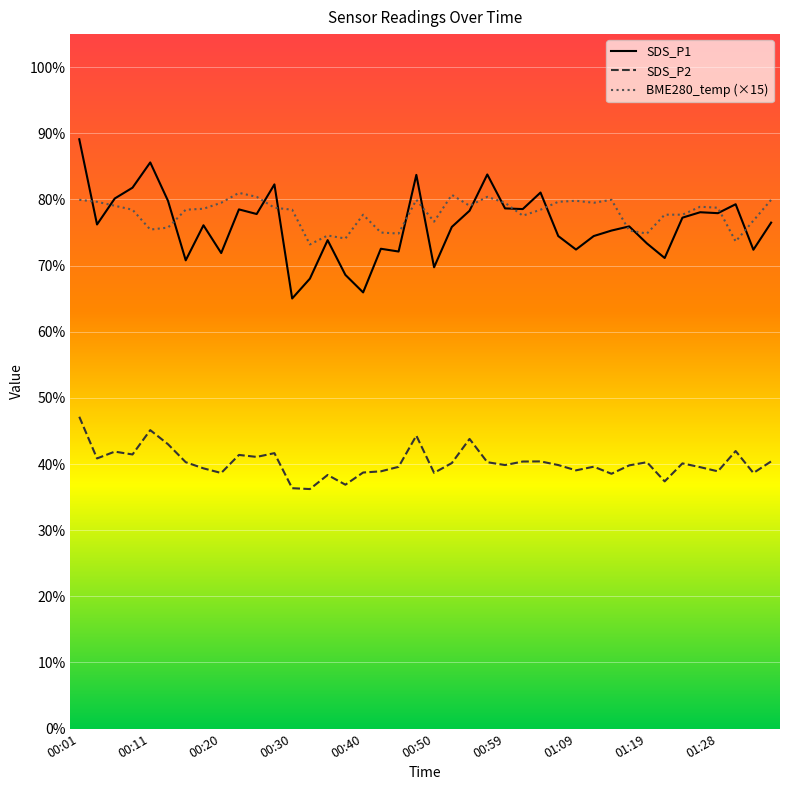

Which series has the largest total across all categories?

BME280_temp (×15)